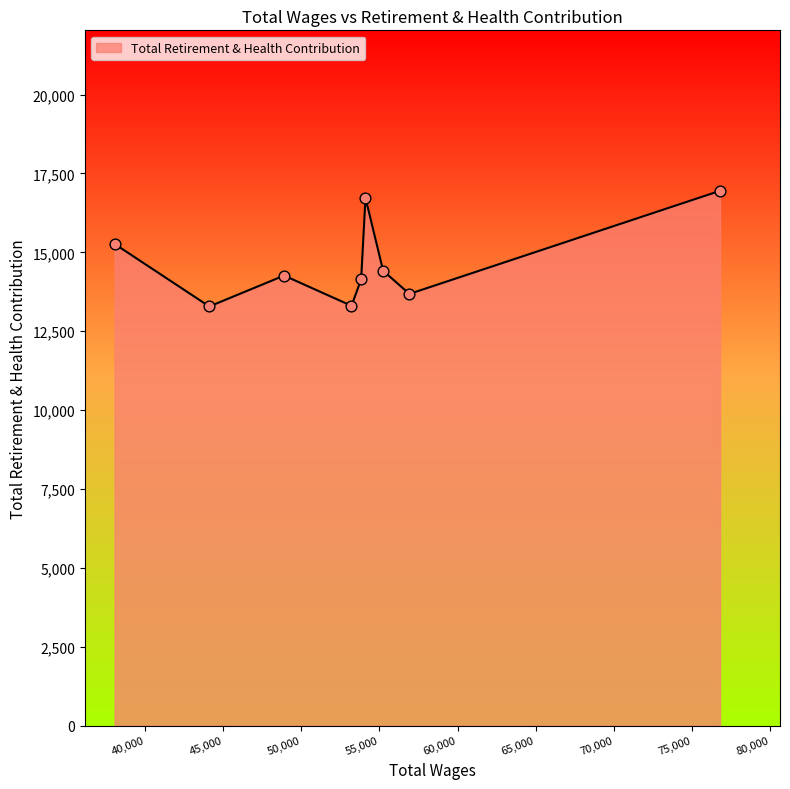

What is the minimum value shown in the chart?

13285